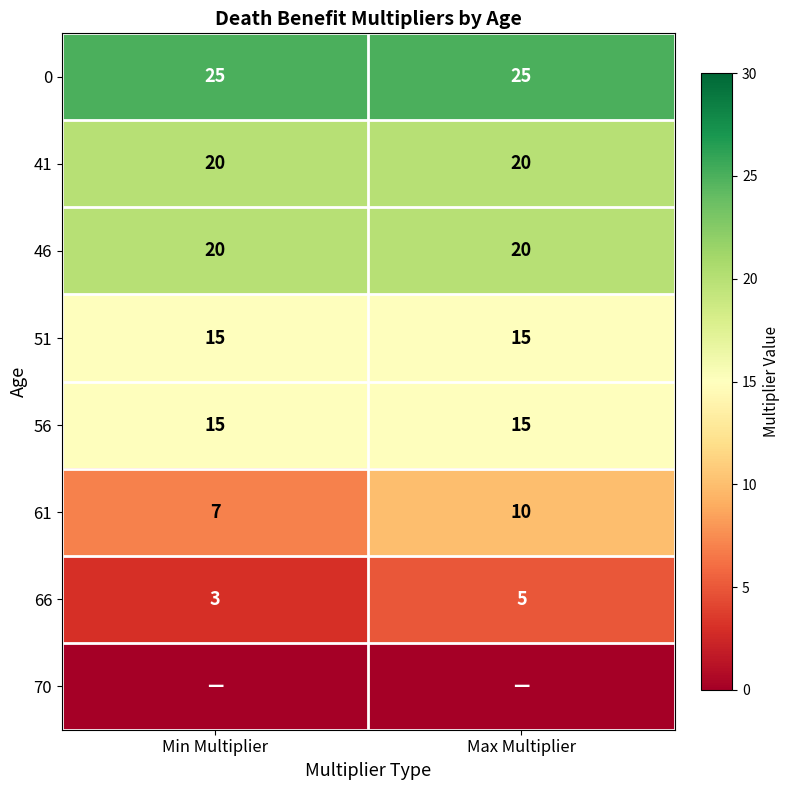

Is the value of 51 at Max Multiplier greater than the value of 46 at Min Multiplier?

No